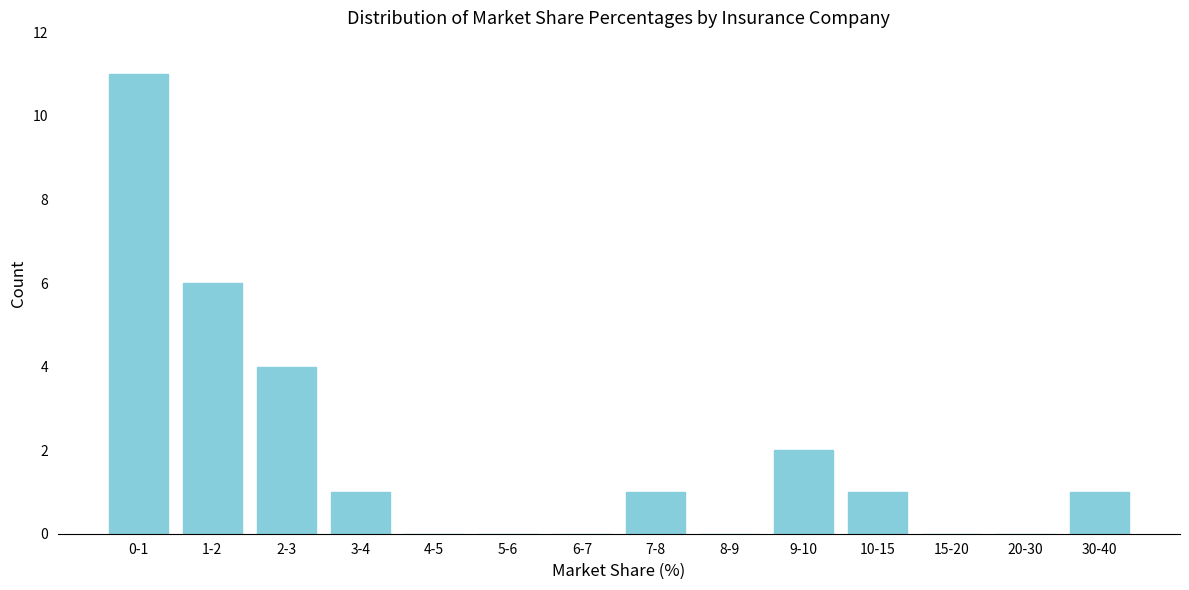

Reading left to right, what are all the values shown in this chart?

0-1=11	1-2=6	2-3=4	3-4=1	4-5=0	5-6=0	6-7=0	7-8=1	8-9=0	9-10=2	10-15=1	15-20=0	20-30=0	30-40=1